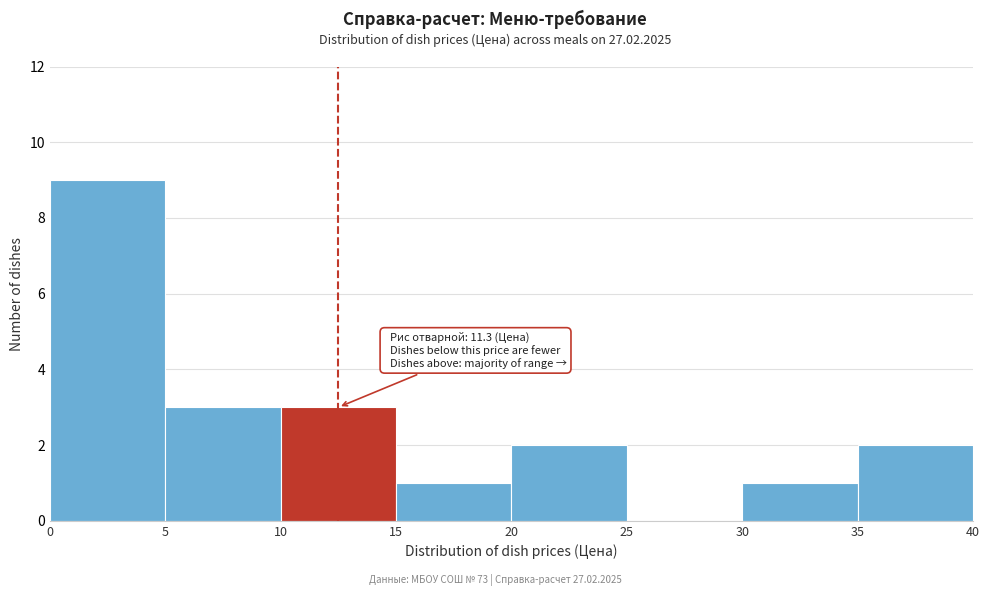

Over which range of the x-axis is the bar tallest?

0 to 5